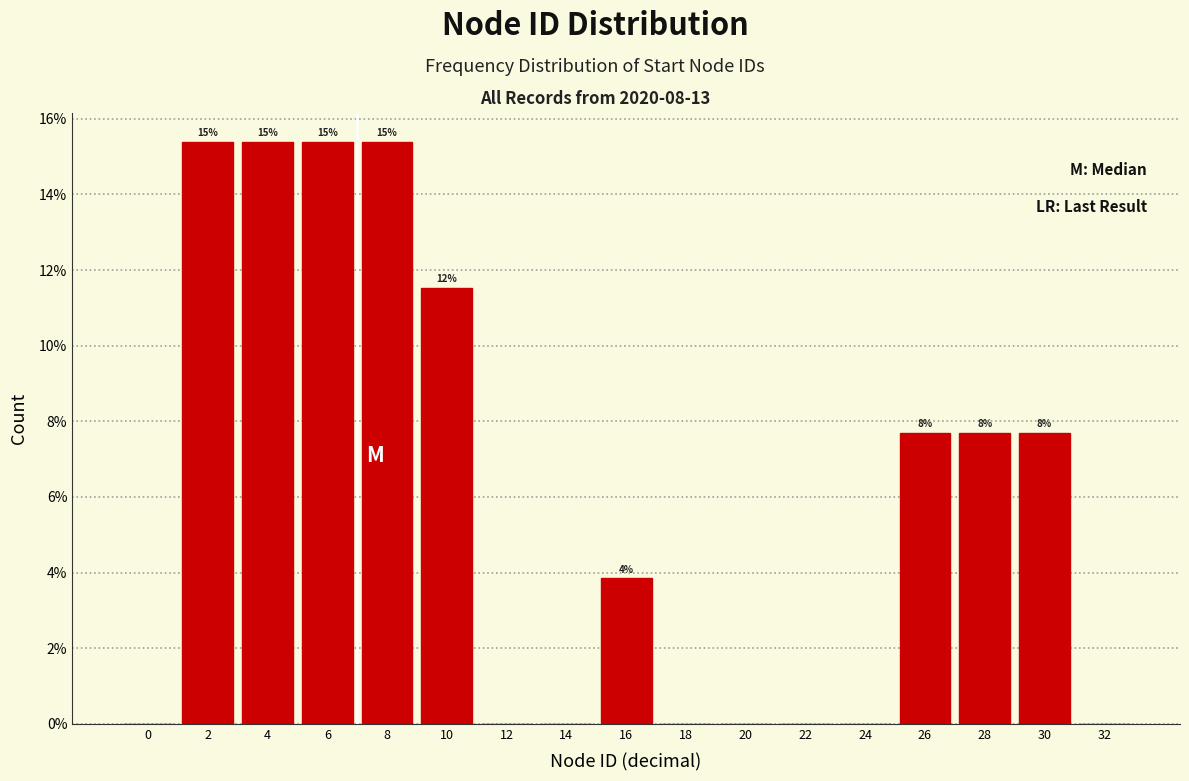

Are the bars horizontal?

No